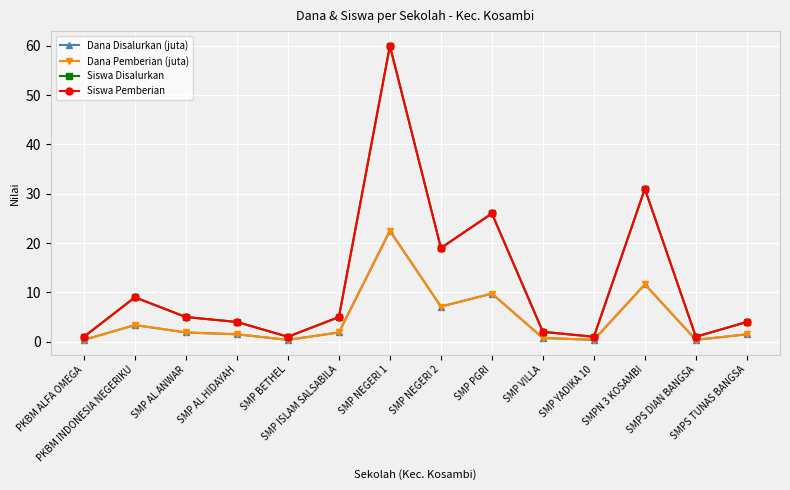

Count the number of categories in the chart.

14